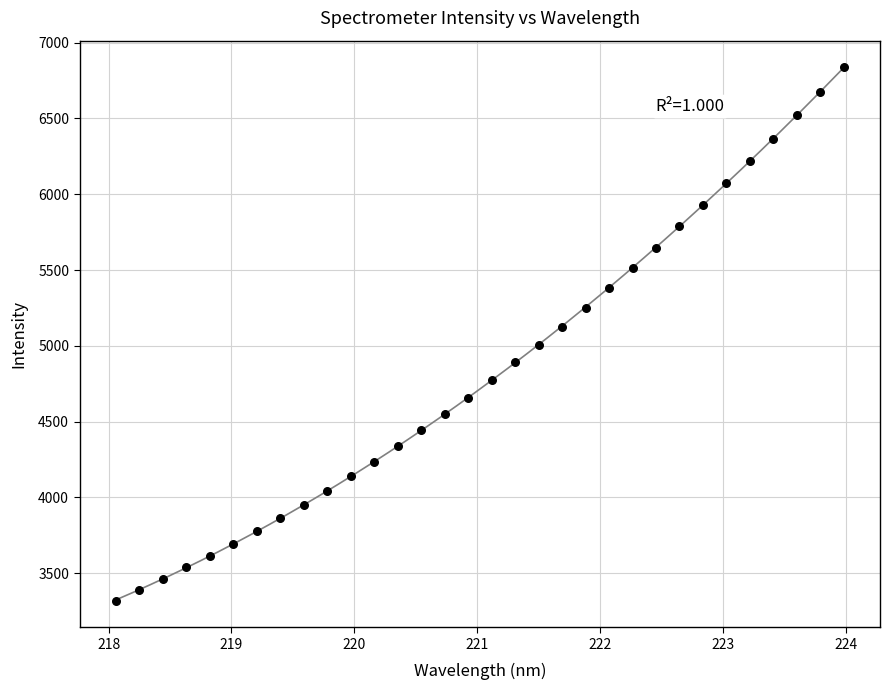

What is the range of X values (max minus min)?

5.9